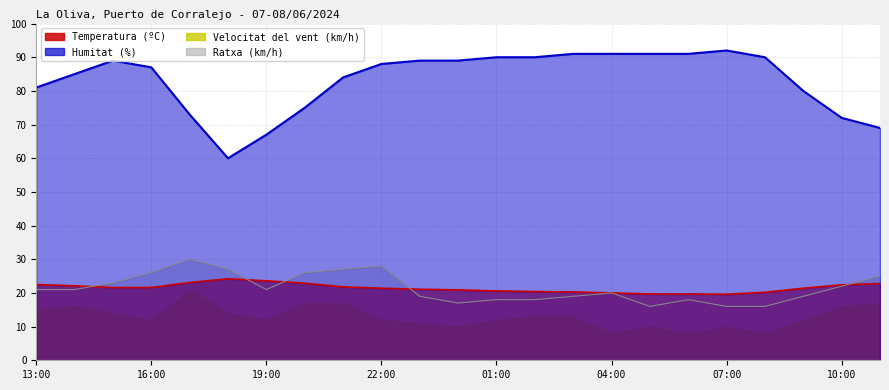

What is the sum of all Temperatura (ºC) values?

493.9